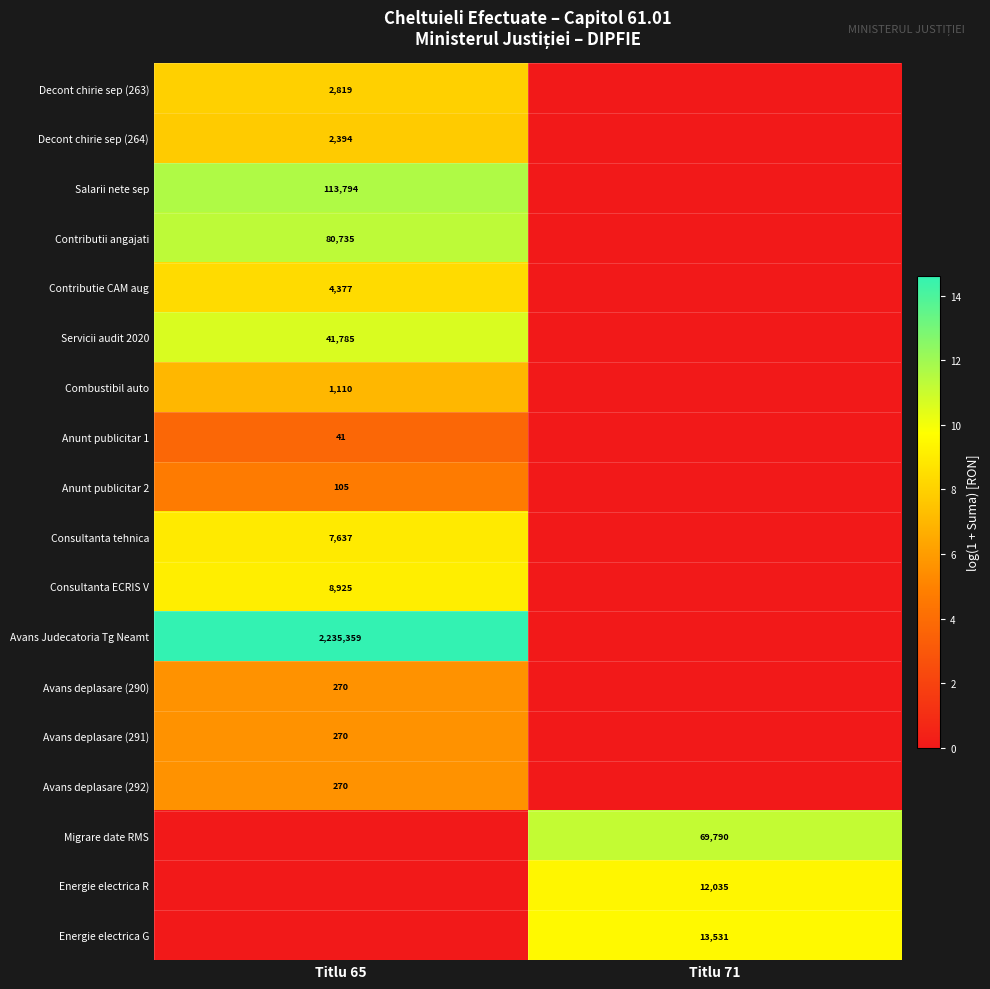

Count the number of categories in the chart.

2